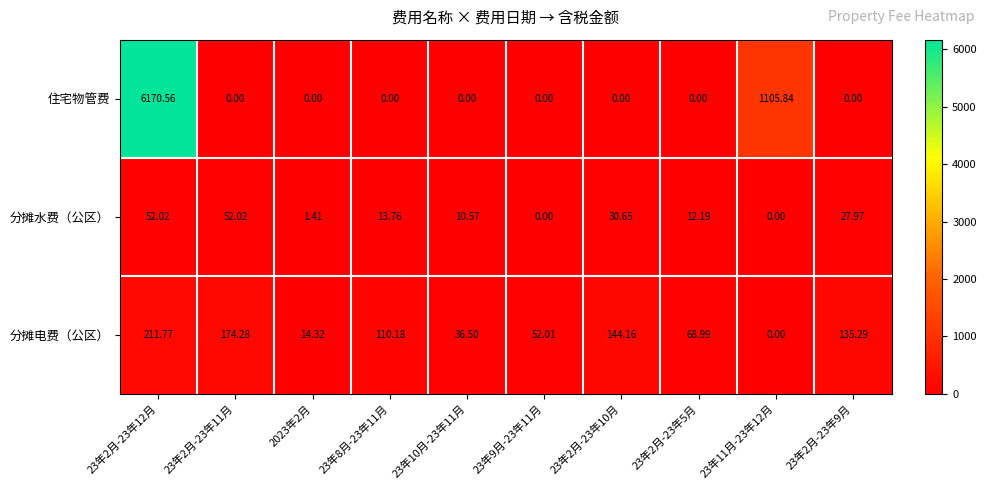

Is the value of 分摊水费（公区） at 23年2月-23年5月 greater than the value of 住宅物管费 at 23年2月-23年10月?

Yes